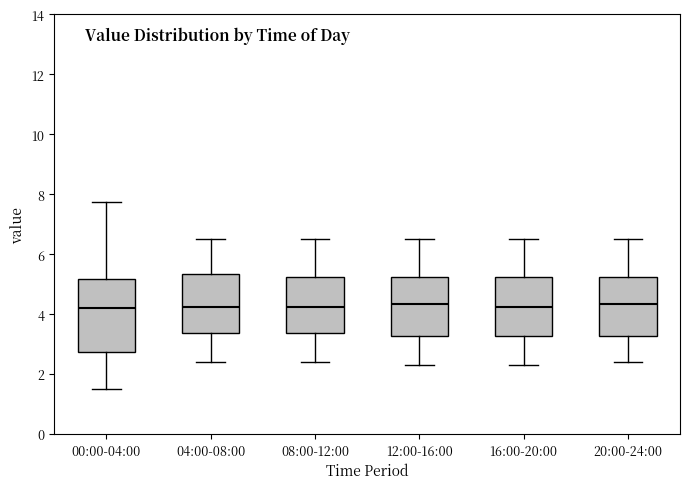

Reading left to right, transcribe this box plot: for each box, give where its median line is, the range the box spans, and where its two whiskers end, as read against the y-axis. The values are not printed on the chart, so give them approximately, as read against the axis.

00:00-04:00: median 4.2, box 2.8 to 5.2, whiskers 1.6 to 7.8
04:00-08:00: median 4.2, box 3.4 to 5.4, whiskers 2.4 to 6.6
08:00-12:00: median 4.2, box 3.4 to 5.2, whiskers 2.4 to 6.6
12:00-16:00: median 4.4, box 3.2 to 5.2, whiskers 2.4 to 6.6
16:00-20:00: median 4.2, box 3.2 to 5.2, whiskers 2.4 to 6.6
20:00-24:00: median 4.4, box 3.2 to 5.2, whiskers 2.4 to 6.6